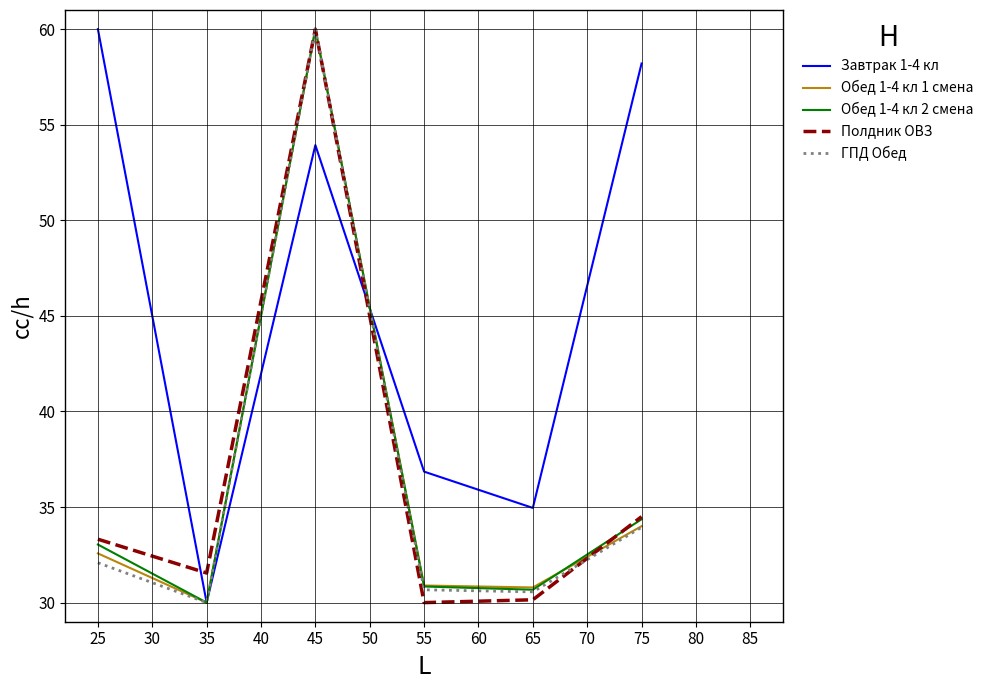

What are all the series names shown in the legend?

Завтрак 1-4 кл, Обед 1-4 кл 1 смена, Обед 1-4 кл 2 смена, Полдник ОВЗ, ГПД Обед